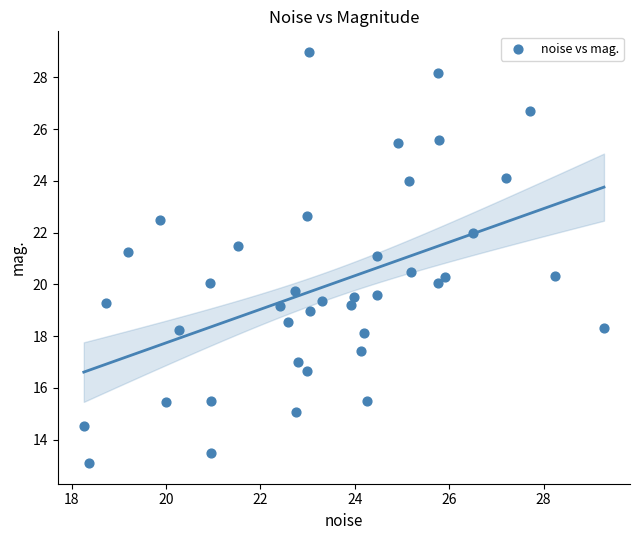

What is the range of X values (max minus min)?

11.0